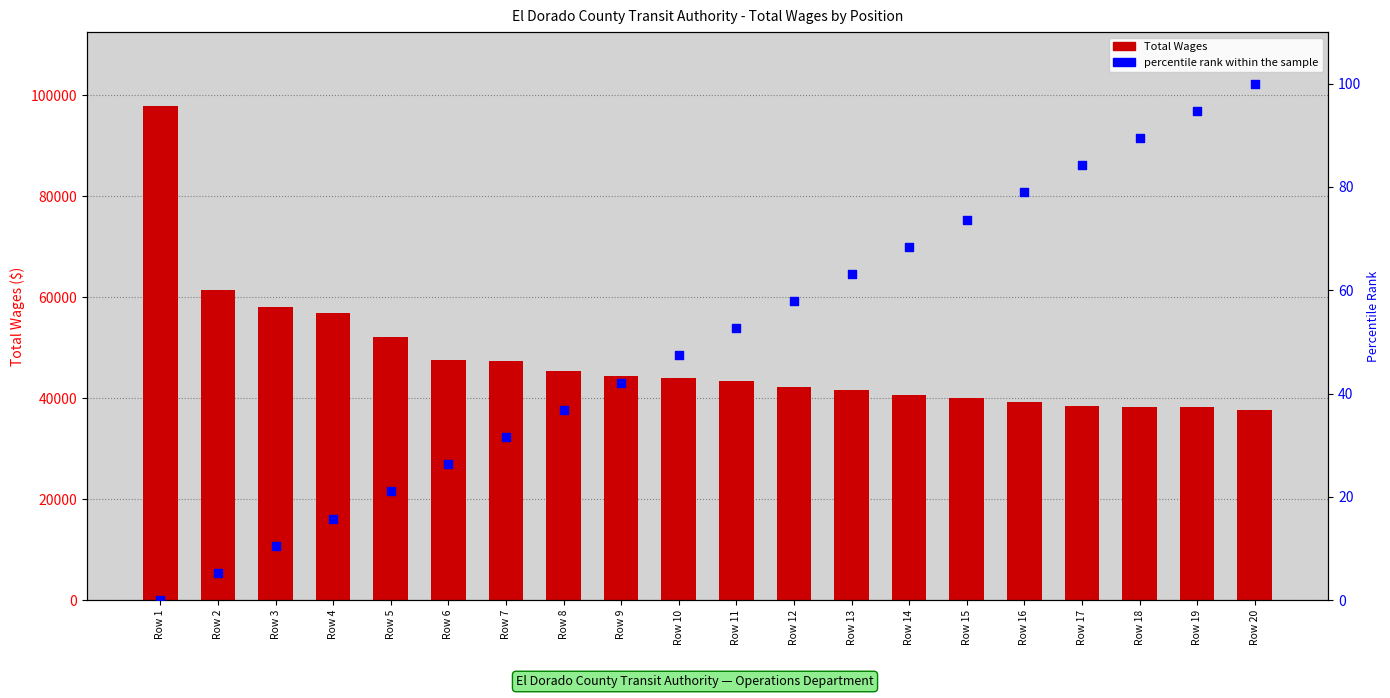

What is the total value across all series at Row 13?

41635.2